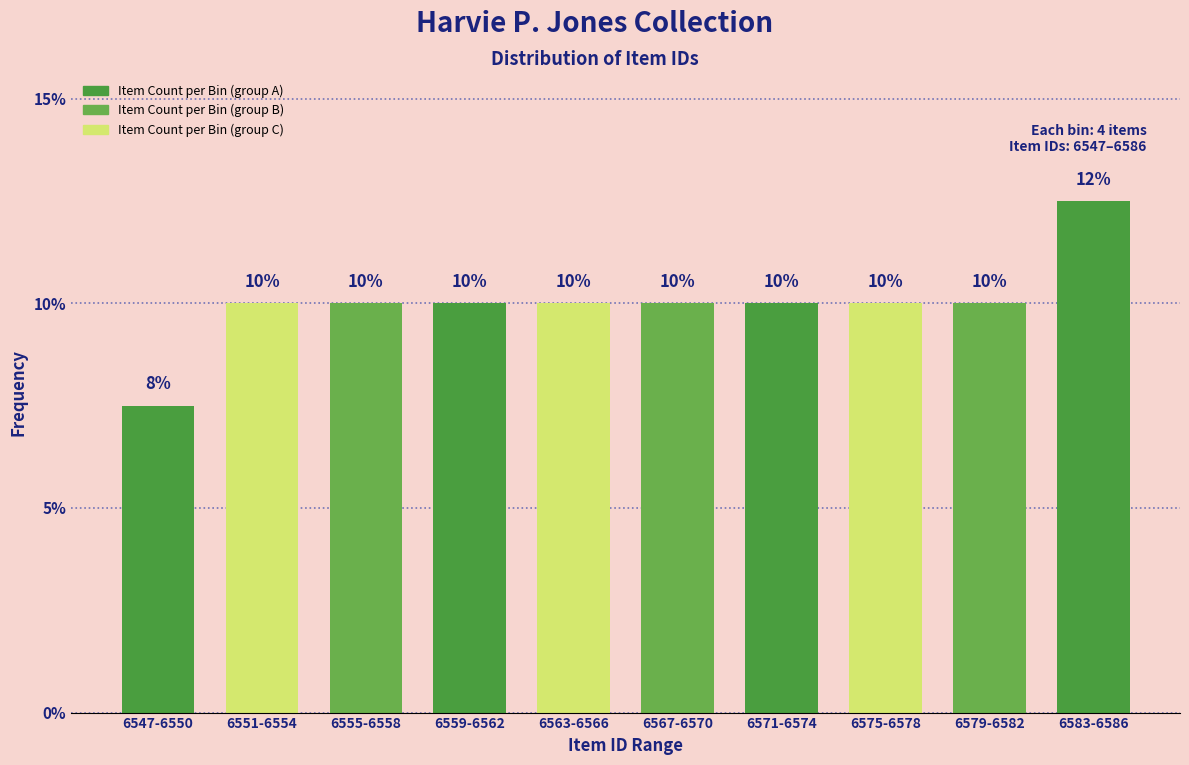

Approximately how many times larger is the value at 6579-6582 compared to 6555-6558?

1.0